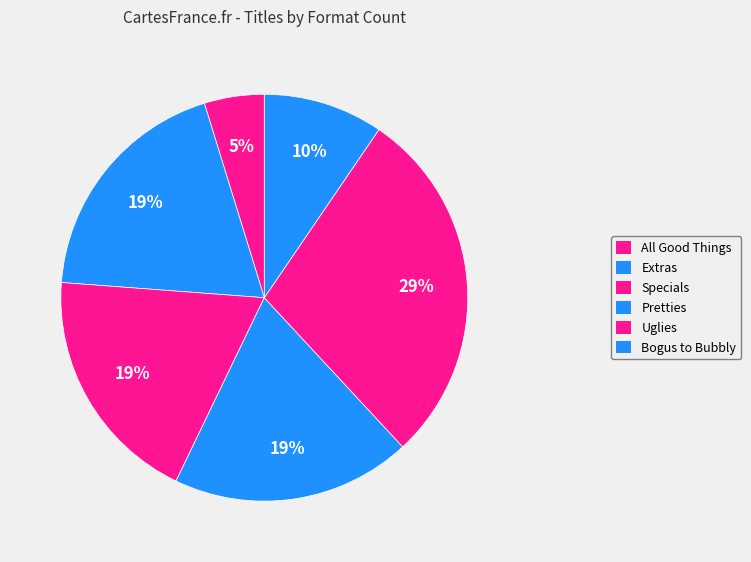

Count the number of slices in the pie.

6